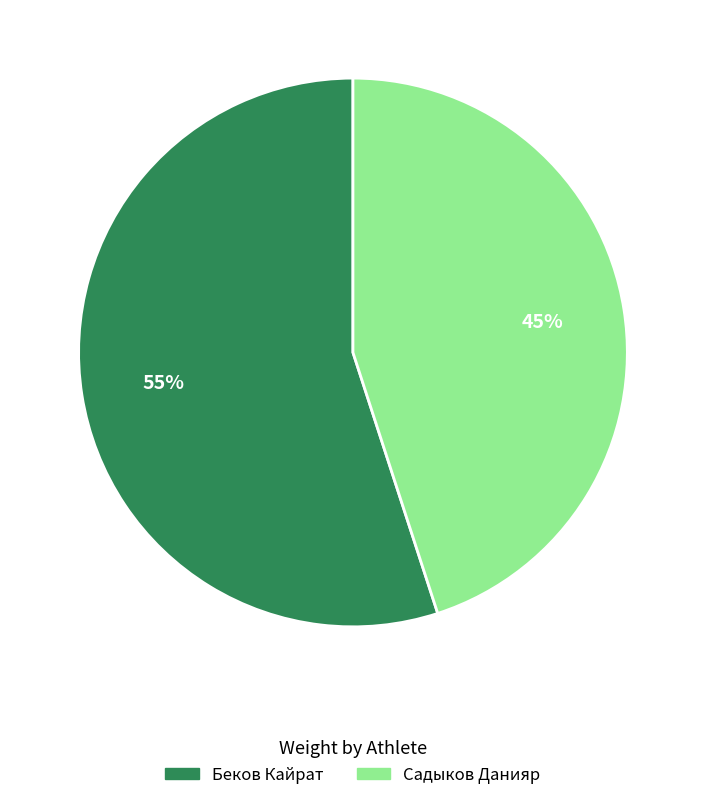

How many slices are in this pie chart?

2